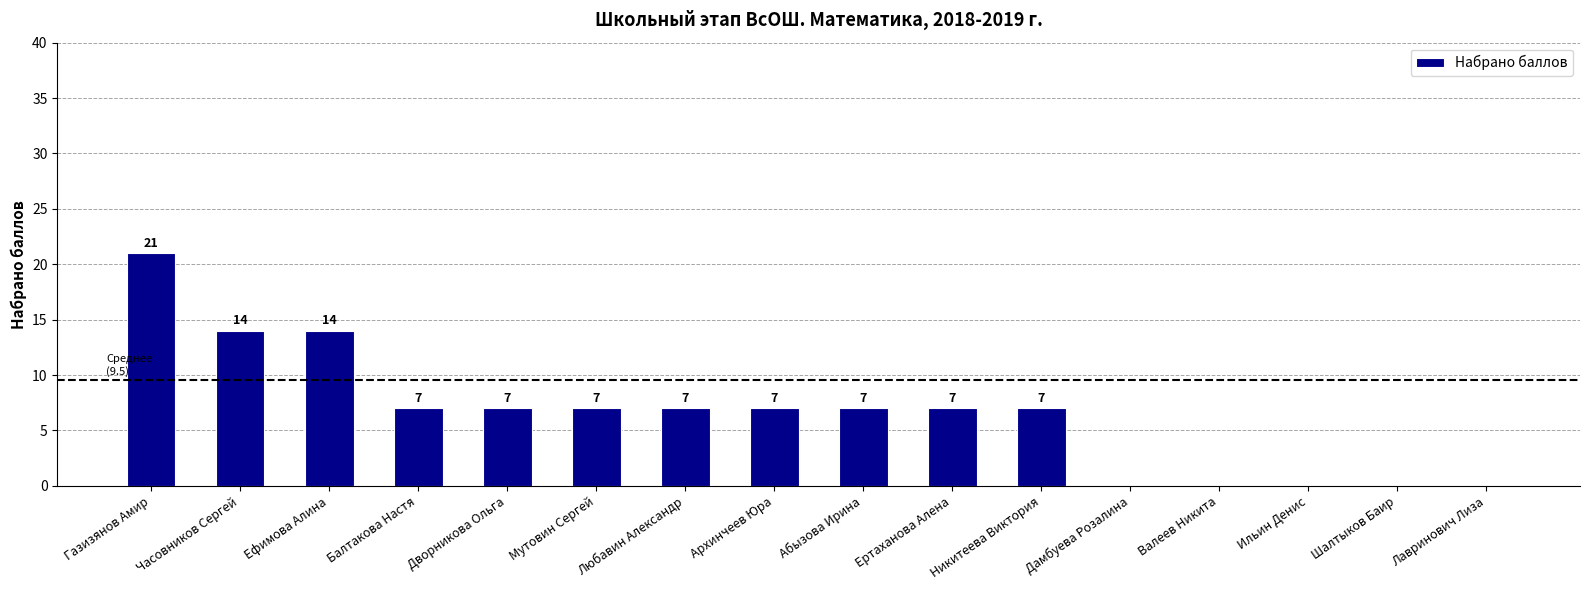

What is the sum of all values?

105